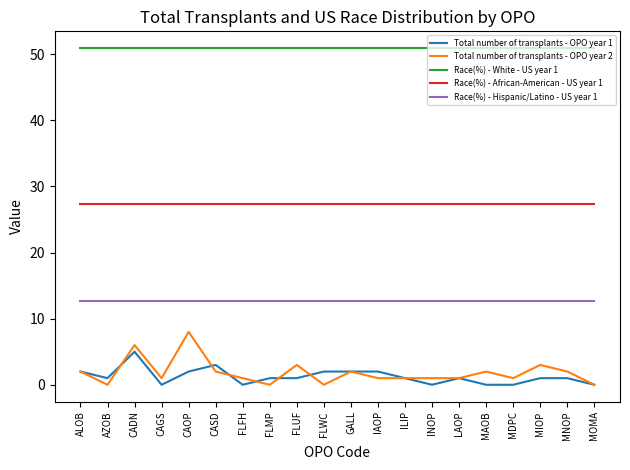

What is the difference between the second highest and second lowest values in the Total number of transplants - OPO year 1 series?

3.0